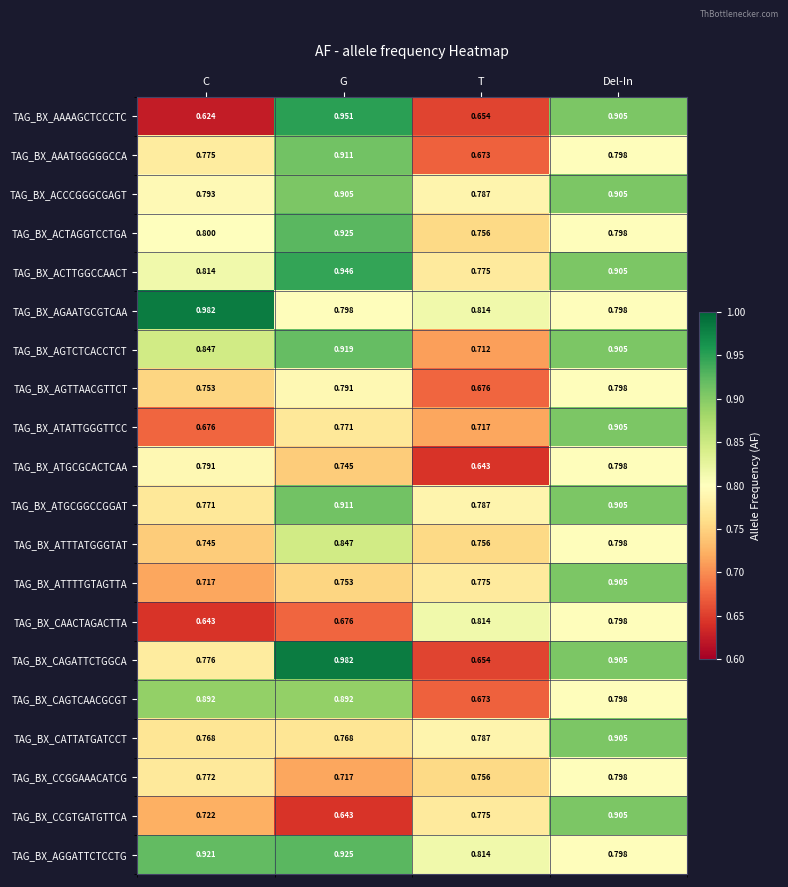

Where is TAG_BX_ATGCGGCCGGAT nearest to the value 0?

C